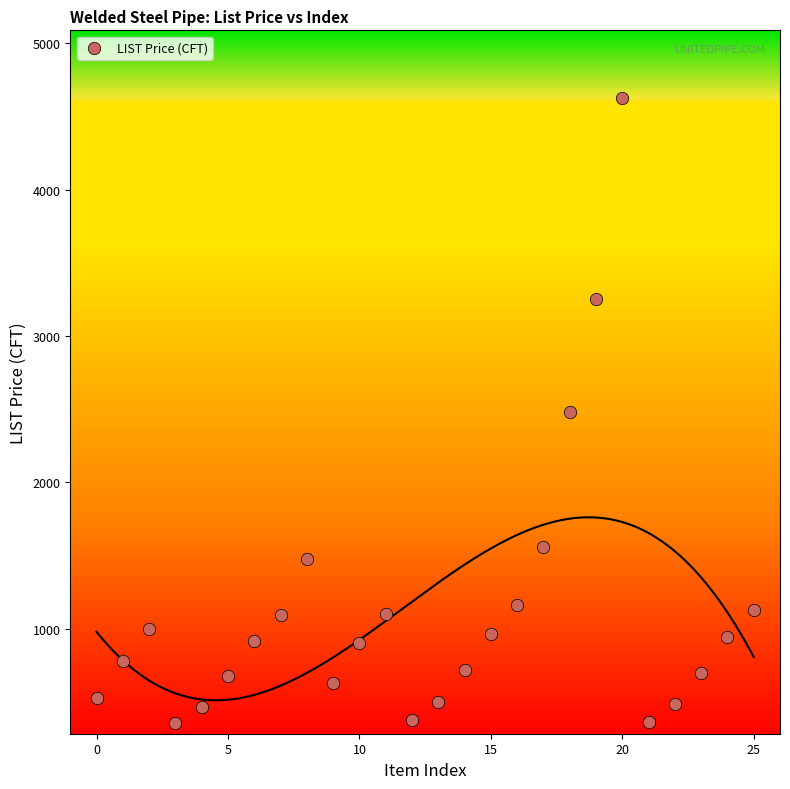

What is the range of Y values (max minus min)?

4275.5